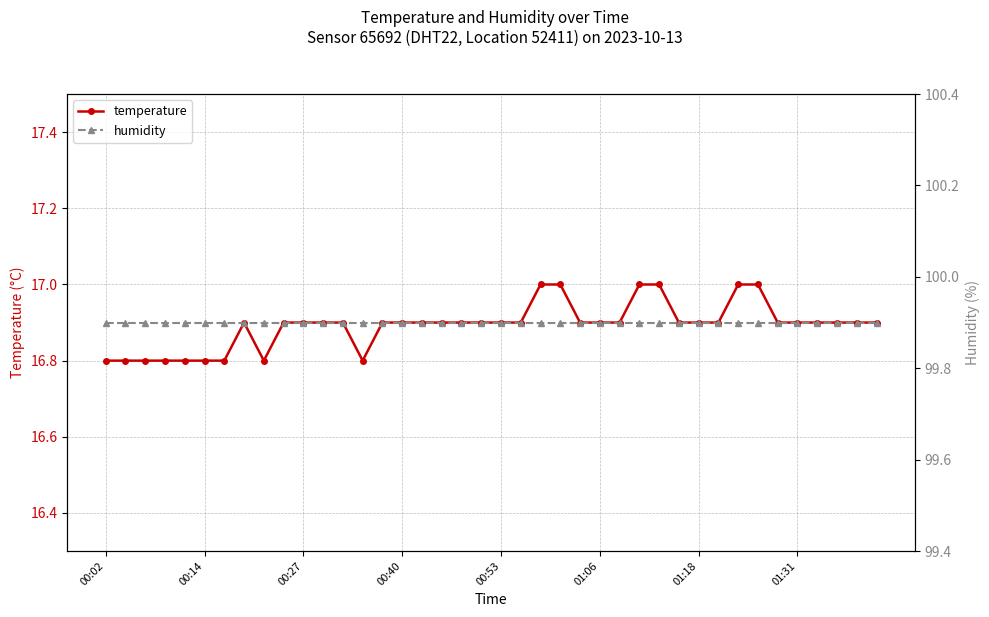

What is the highest value of the temperature series?

17.0